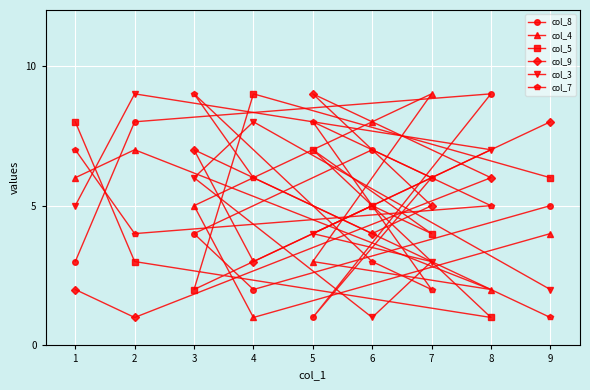

At 2, list the series in order from smallest to largest.

col_9, col_5, col_7, col_4, col_8, col_3